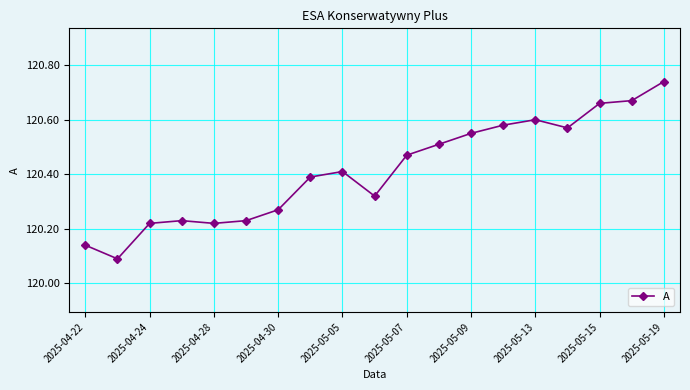

What is the sum of all values?

2287.9